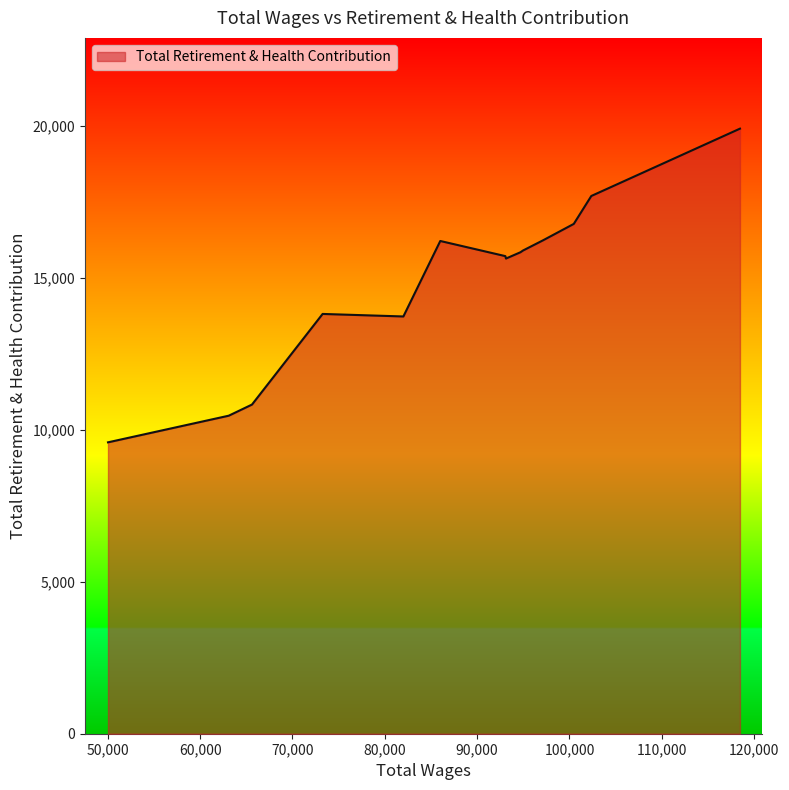

What is the difference between the maximum and minimum values?

10315